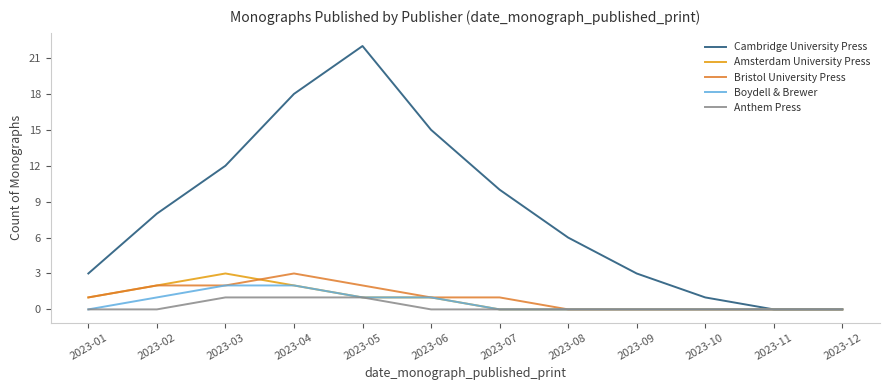

The Cambridge University Press series shows 14 at 2023-12. True or false?

False